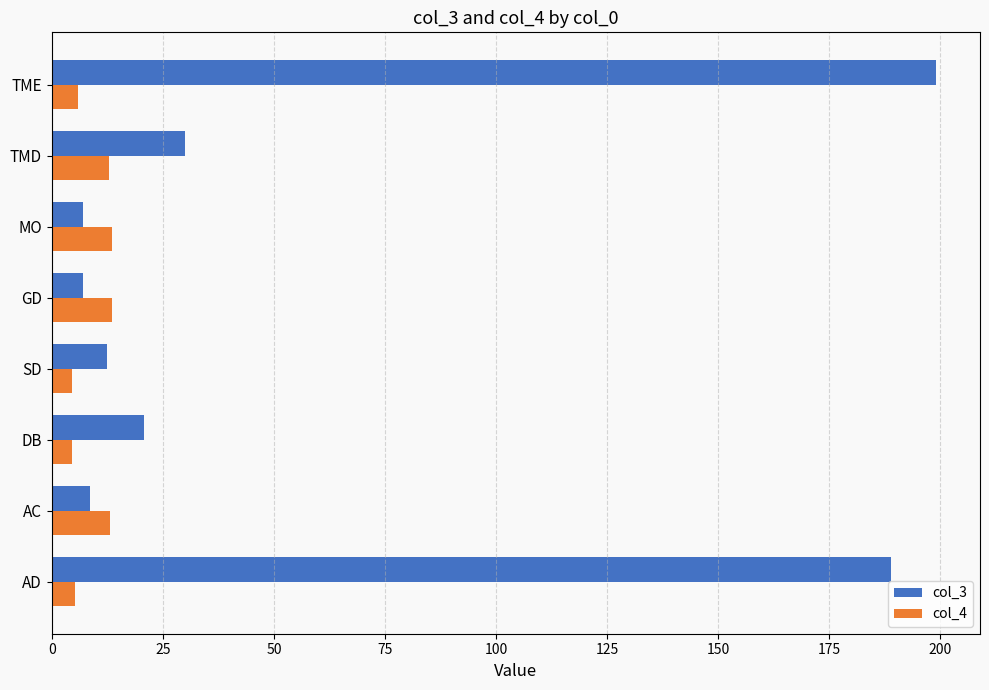

What is the minimum value for col_4?

4.5